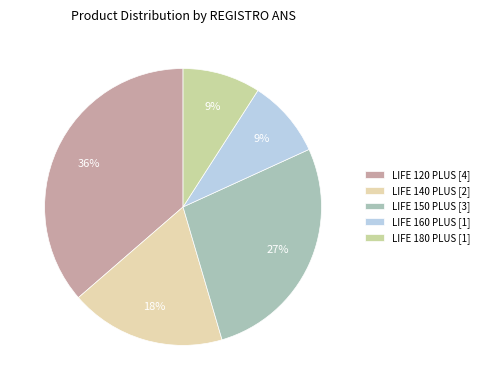

What is the ratio of the value at LIFE 140 PLUS to the value at LIFE 180 PLUS?

2.0